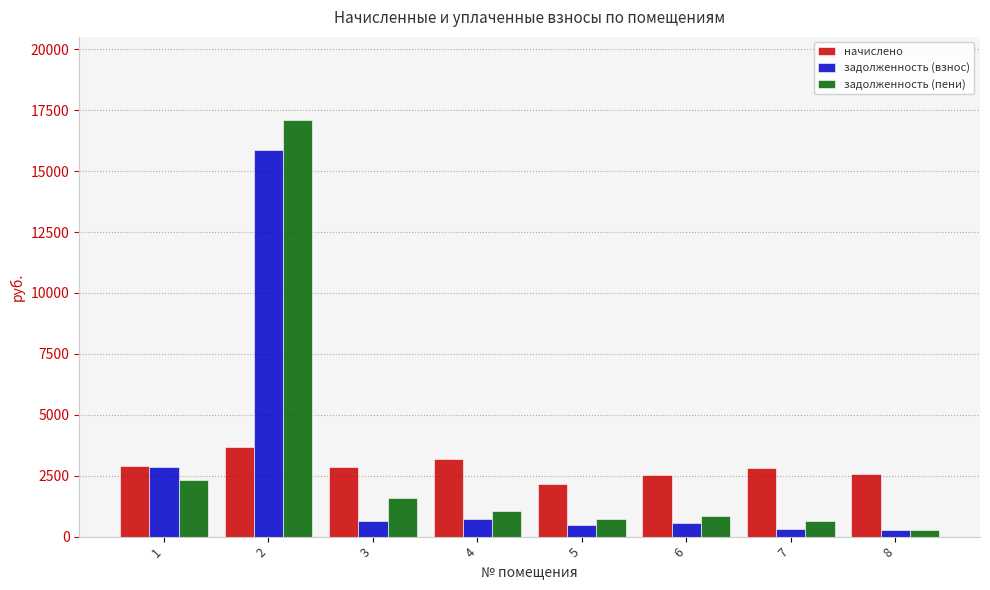

What is the maximum value for задолженность (пени)?

17089.5